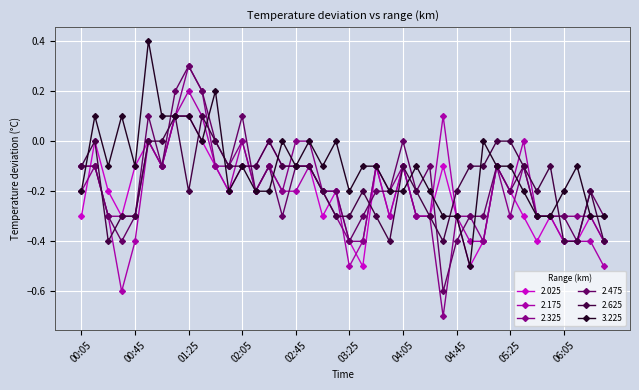

Which series has the widest spread of values?

2.325